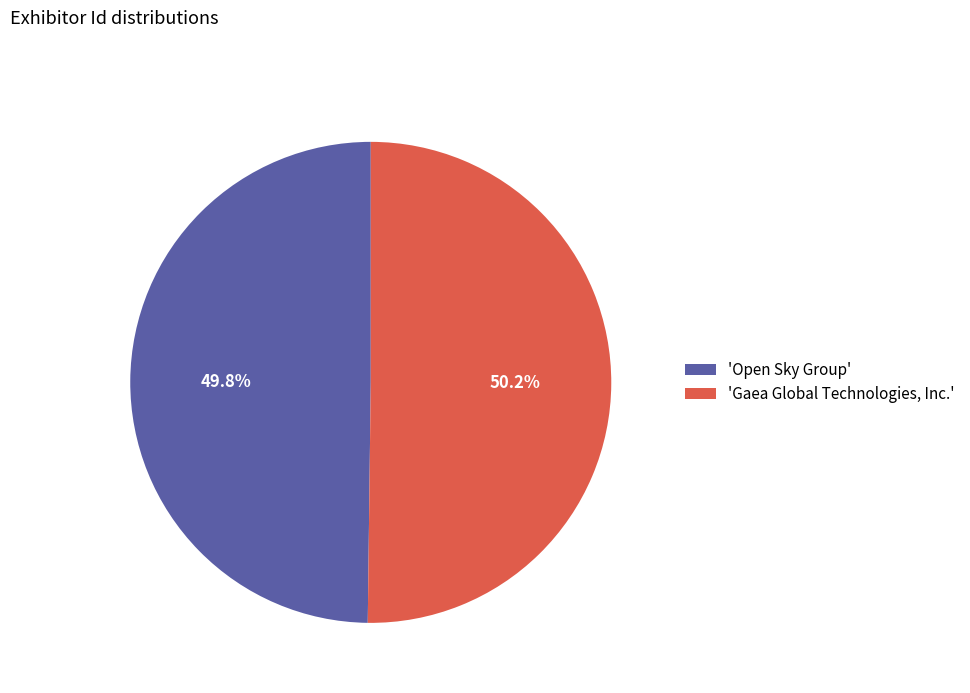

Do 'Gaea Global Technologies, Inc.' and 'Open Sky Group' together represent more than half of the pie?

Yes